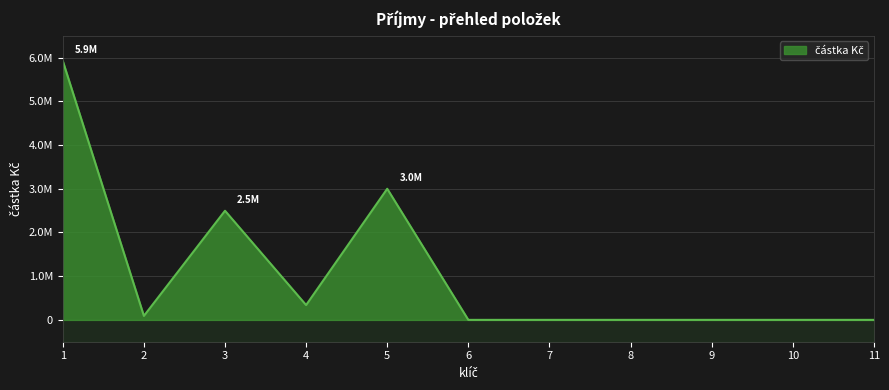

Is it true that the value at 3 is 3459892.9?

False